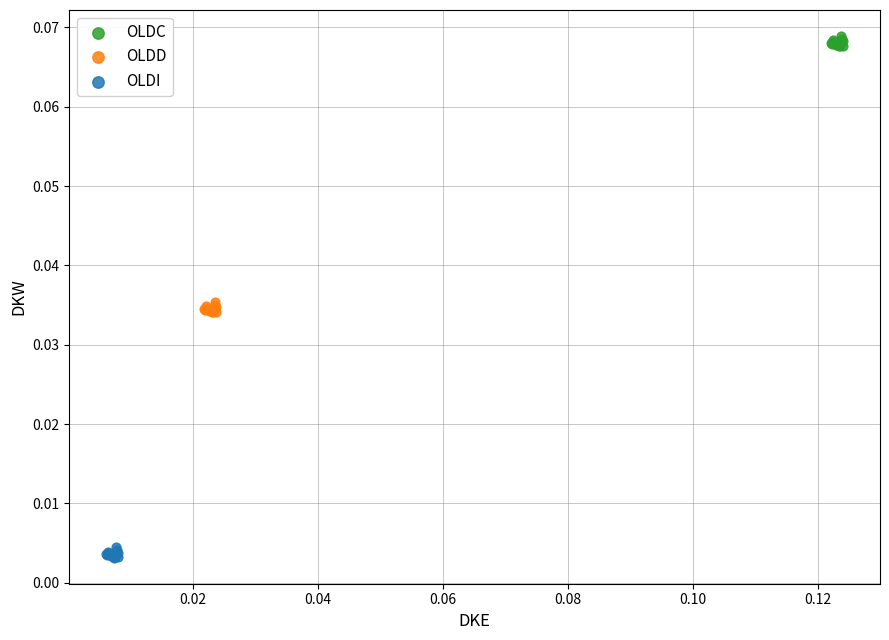

Which series reaches the maximum Y coordinate?

OLDC